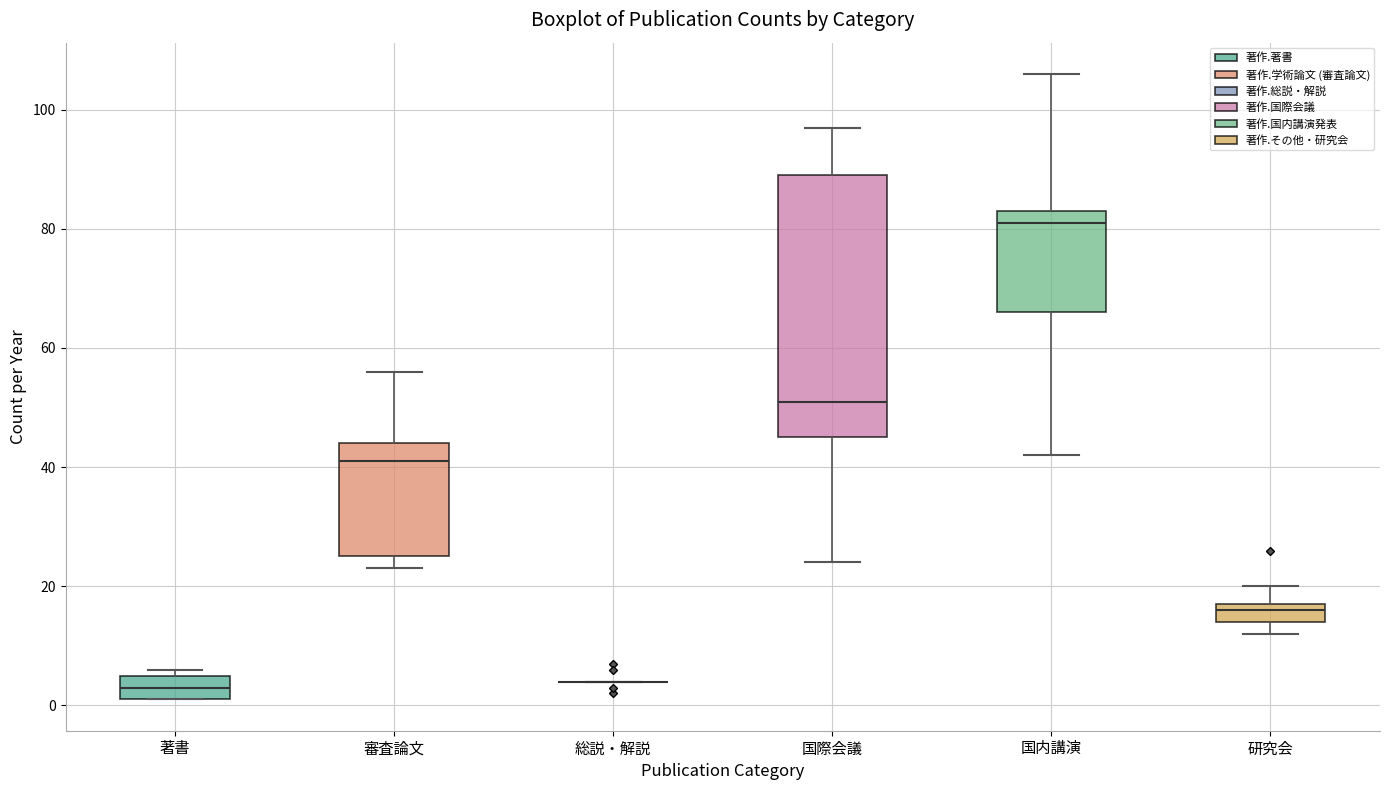

Which box is the tallest, from its lower edge to its upper edge?

国際会議